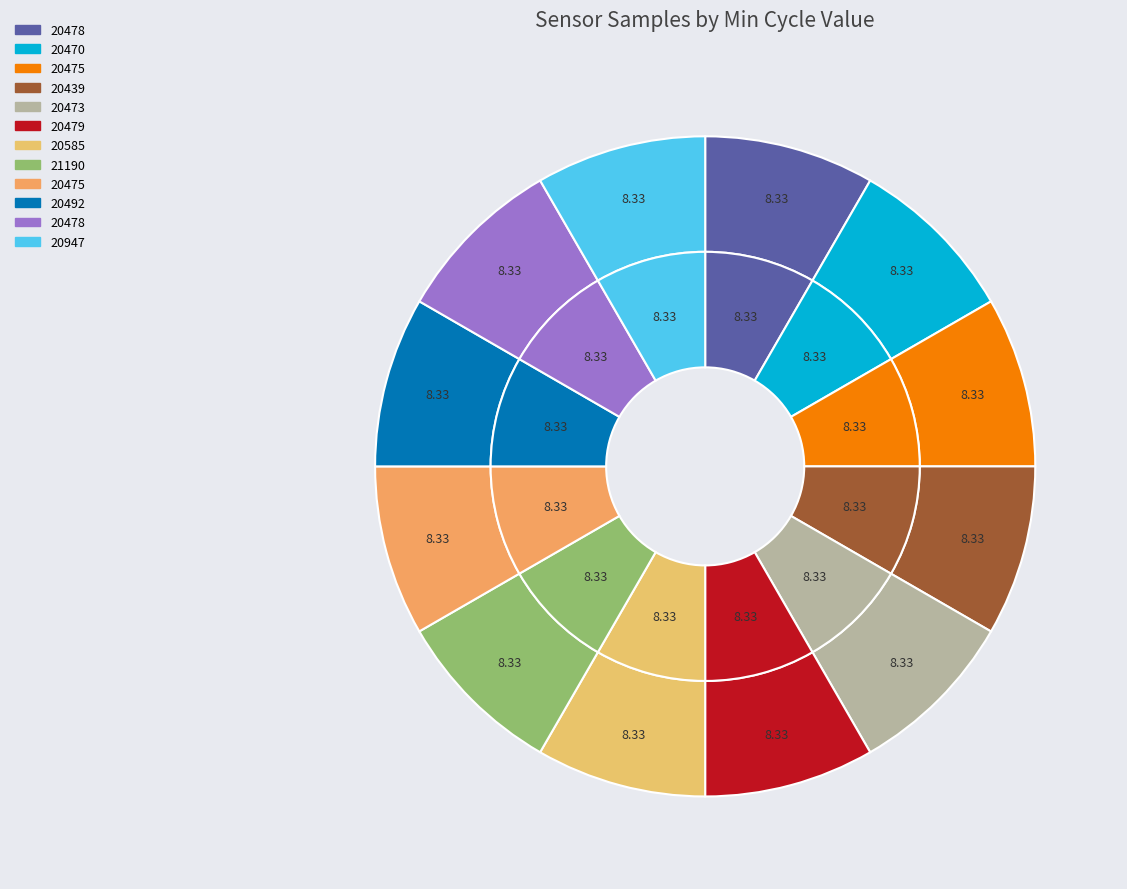

Approximately how many times larger is the value at 20475 compared to 20947?

1.0